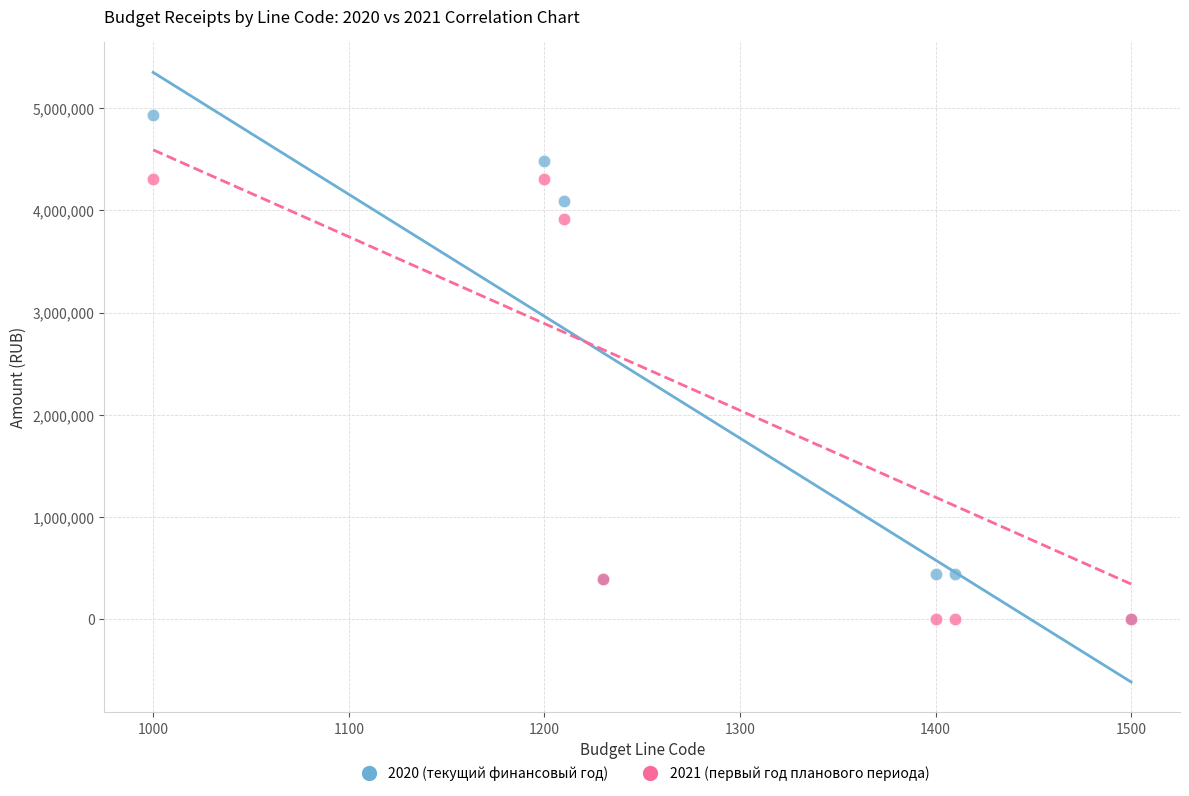

What are all the series names shown in the legend?

2020 (текущий финансовый год), 2021 (первый год планового периода)